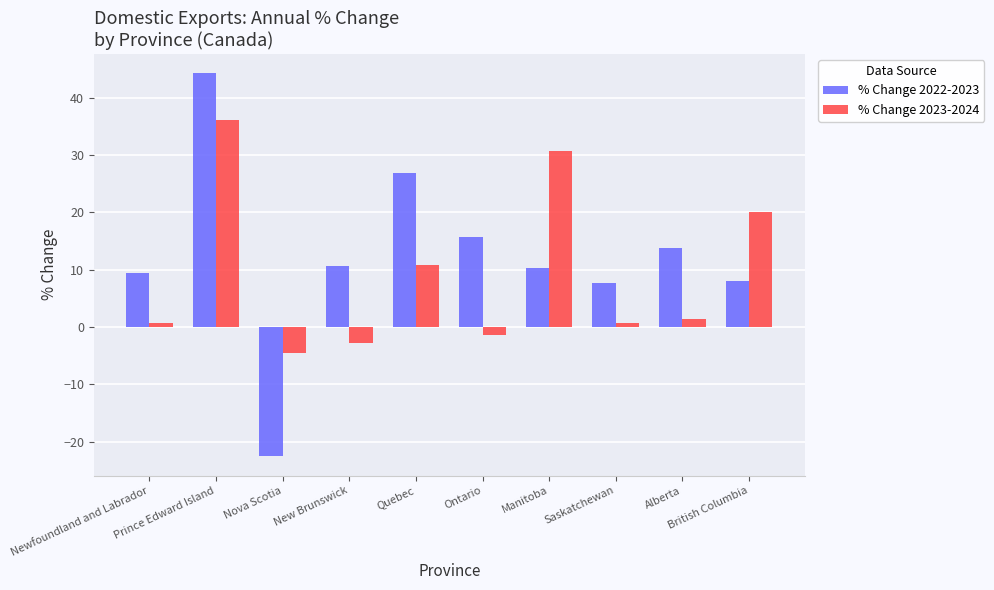

True or false: % Change 2022-2023 has a value of 9.5 at Newfoundland and Labrador.

True